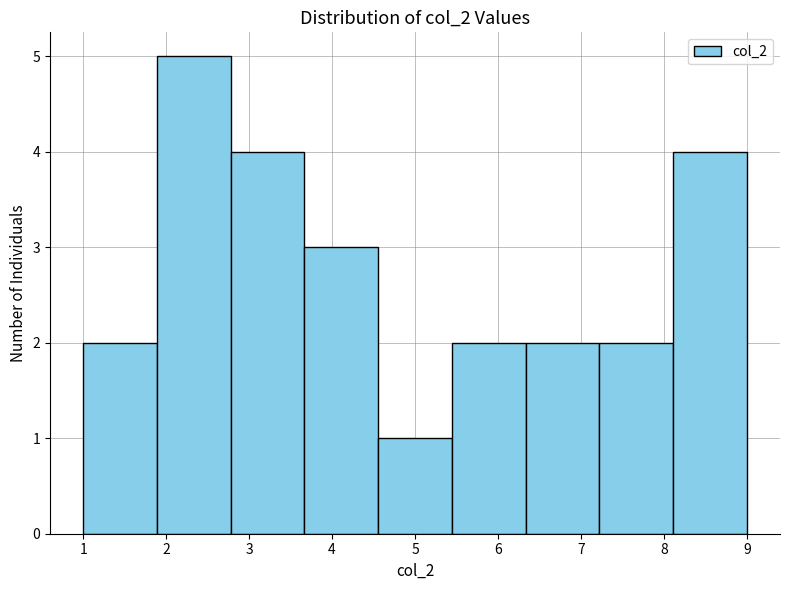

Reading left to right, transcribe this chart: for each bar, give the range it covers on the x-axis and its height. Neither the bar edges nor the heights are printed on the chart, so give them approximately, as read against the axes.

1.0 to 1.9: 2
1.9 to 2.8: 5
2.8 to 3.7: 4
3.7 to 4.6: 3
4.6 to 5.4: 1
5.4 to 6.3: 2
6.3 to 7.2: 2
7.2 to 8.1: 2
8.1 to 9.0: 4